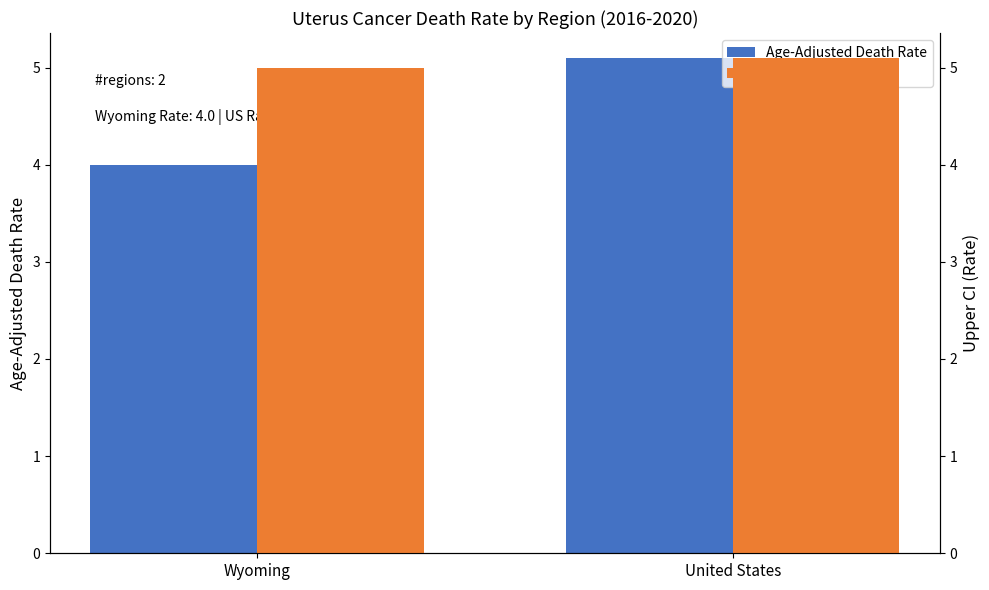

What is the spread (max minus min) of values at Wyoming?

1.0